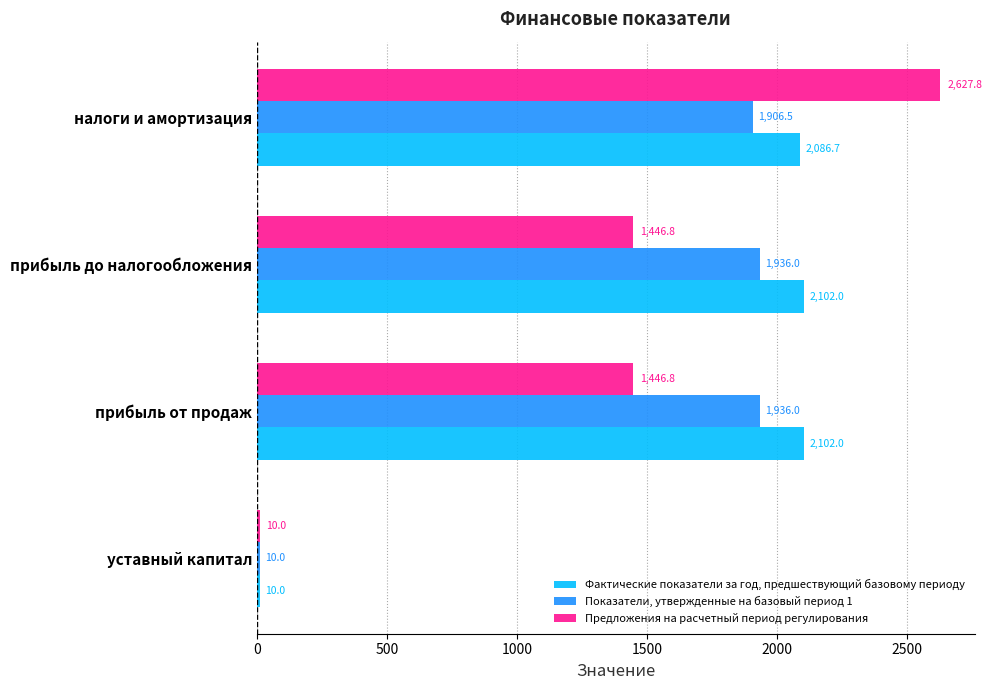

What is the difference between the maximum and second lowest values in the Показатели, утвержденные на базовый период 1 series?

29.5